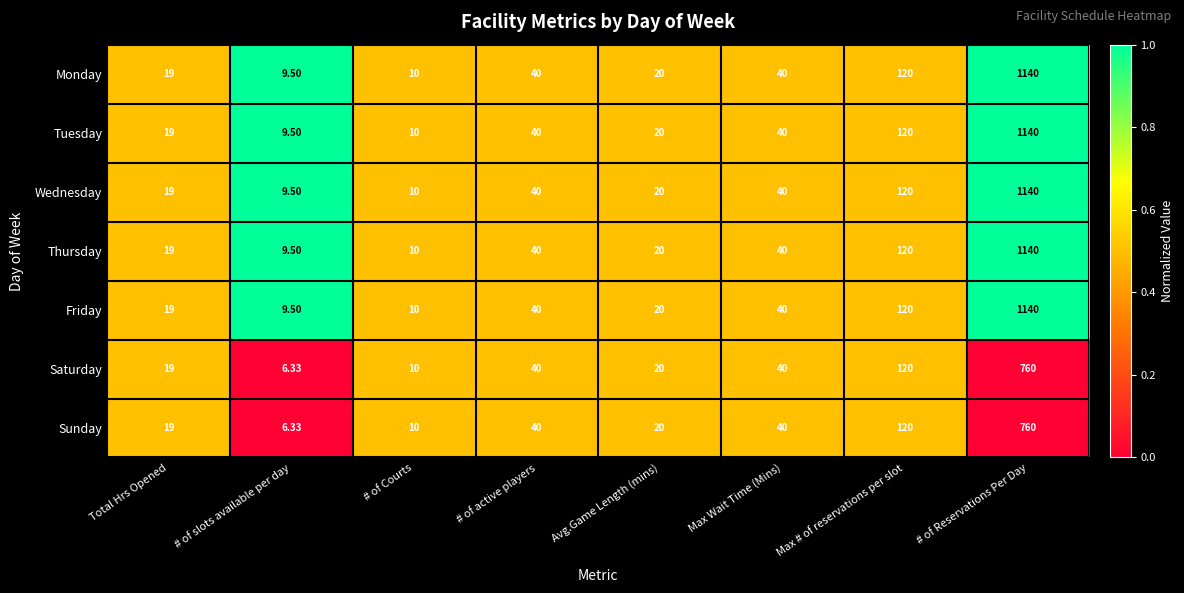

Where is Friday nearest to the value 574?

Max # of reservations per slot